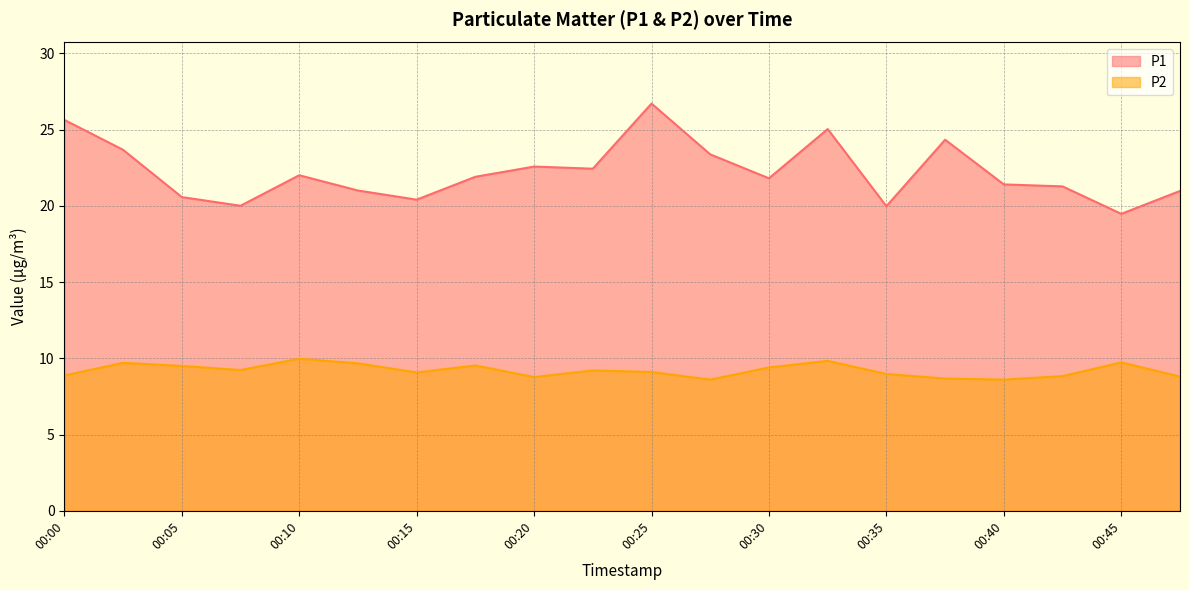

True or false: P2 has more than 0 points higher than both neighbors.

True